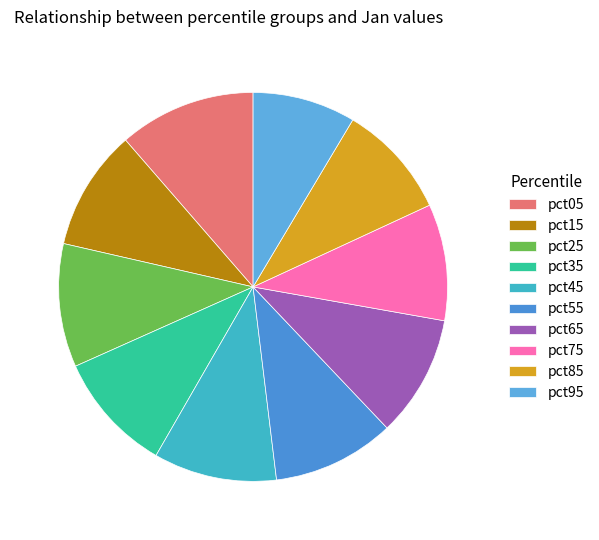

Is there a majority slice in this chart?

No